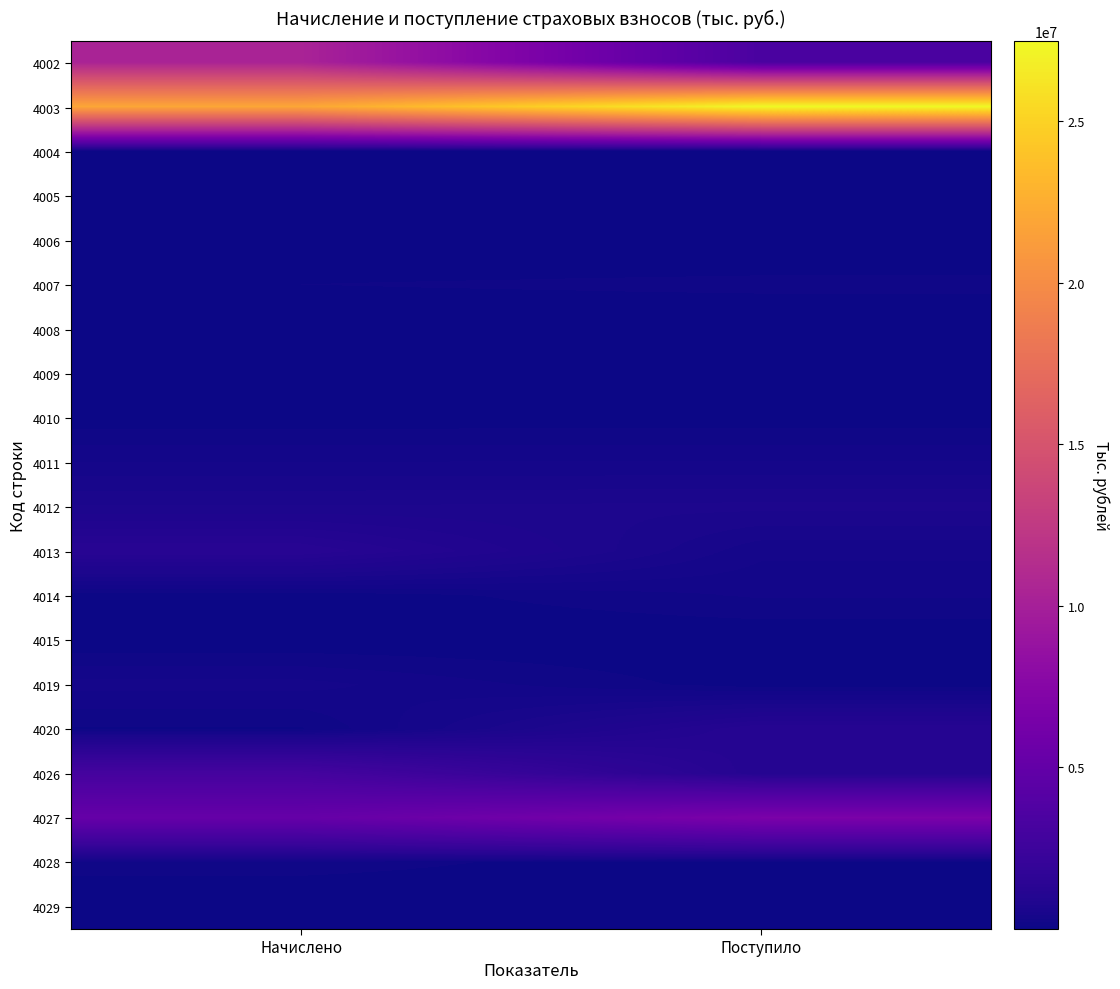

What is the difference between the highest and lowest values at Начислено?

21943668